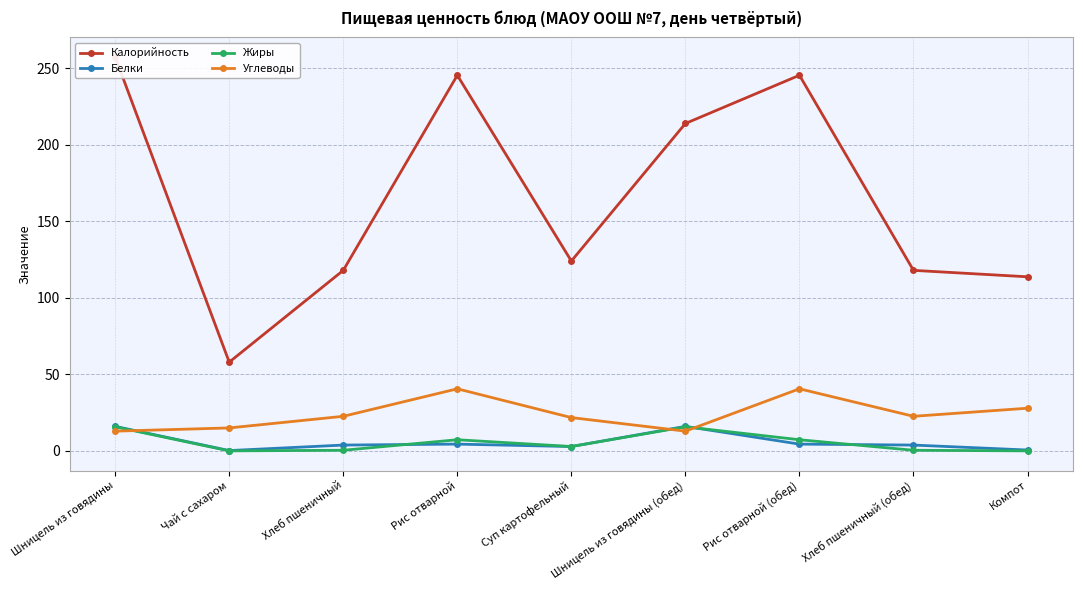

True or false: Жиры has more than 0 points higher than both neighbors.

True